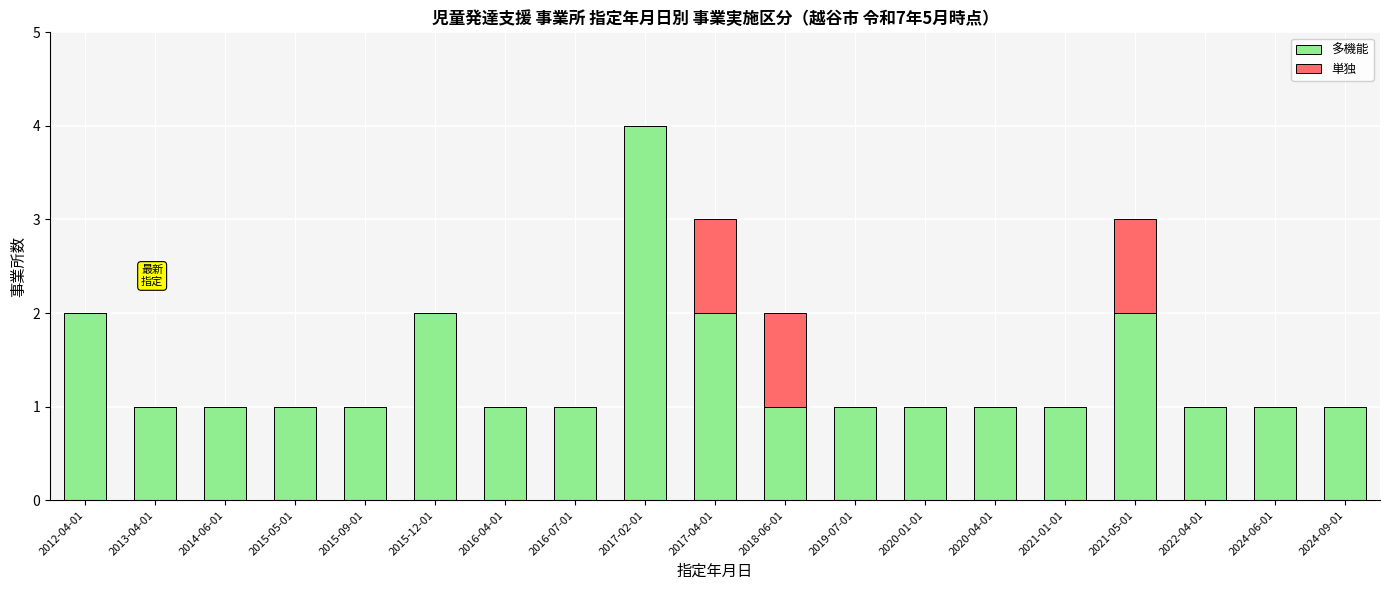

What is the sum of all 多機能 values?

26